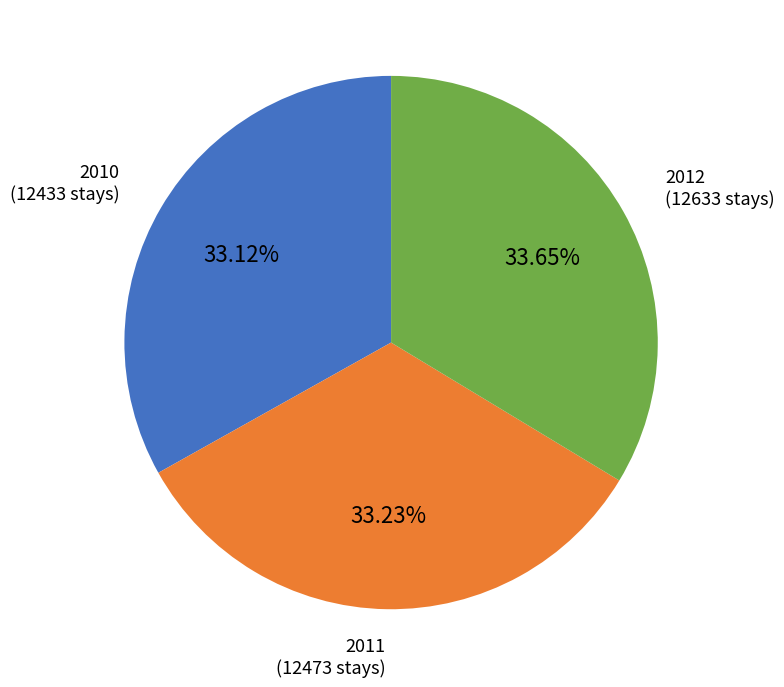

Count the number of slices in the pie.

3